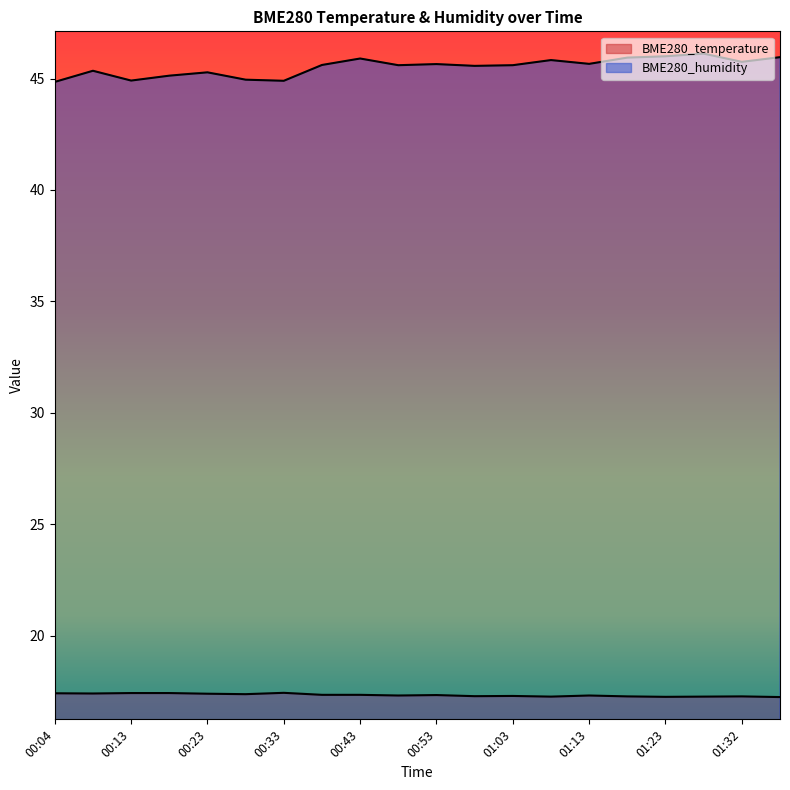

How many distinct data groups are displayed?

2